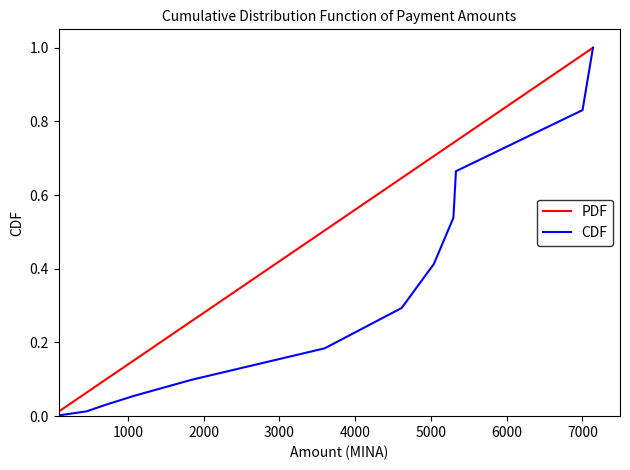

Rank the series by their average value, from highest to lowest.

PDF, CDF